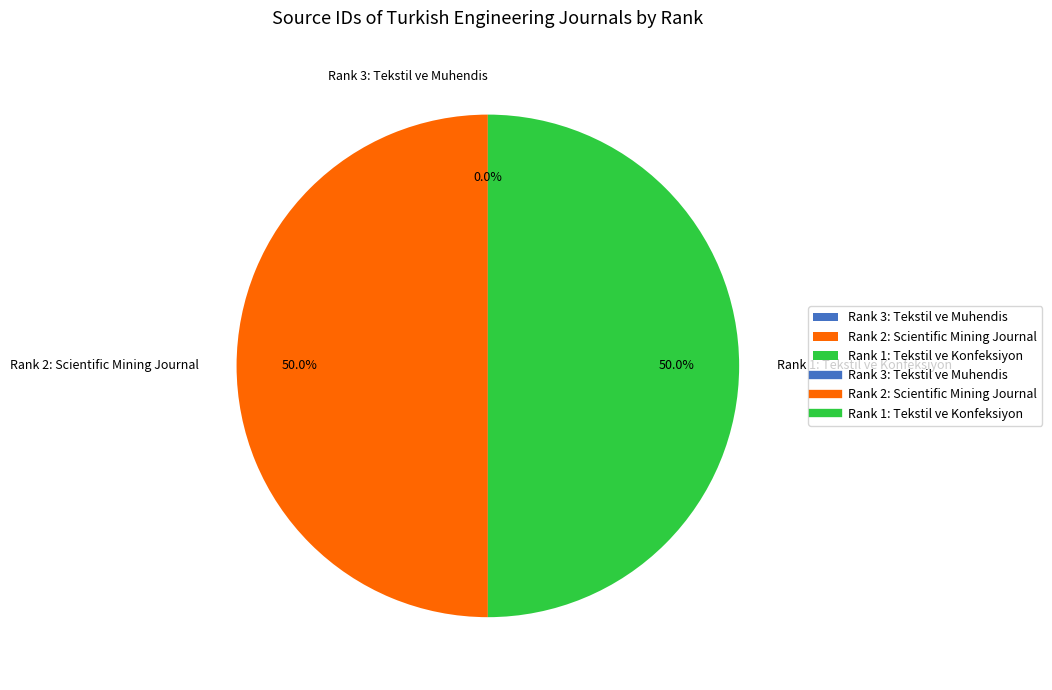

Approximately how many times larger is the value at Rank 1: Tekstil ve Konfeksiyon compared to Rank 2: Scientific Mining Journal?

1.0